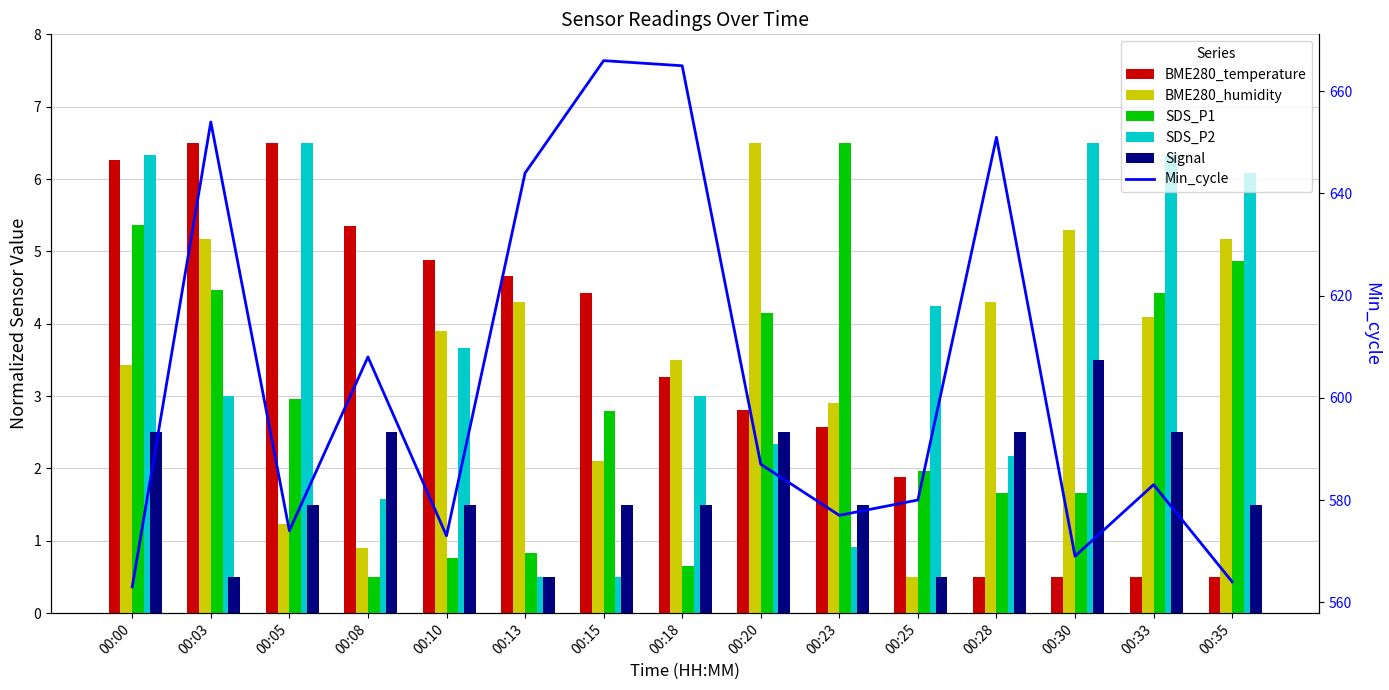

What is the sum of all BME280_temperature values?

51.1